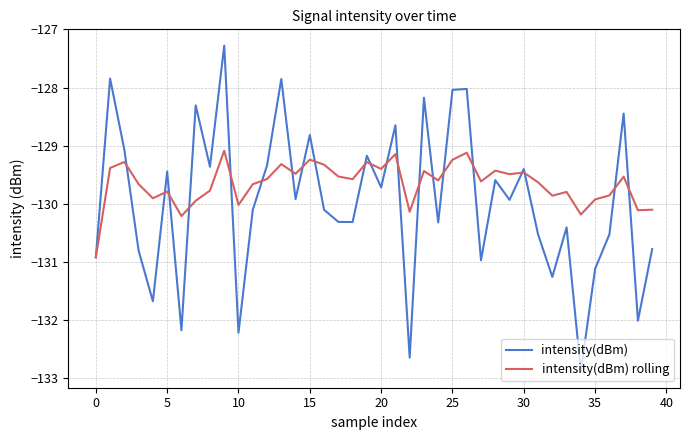

Which series has the largest range (max minus min)?

intensity(dBm)